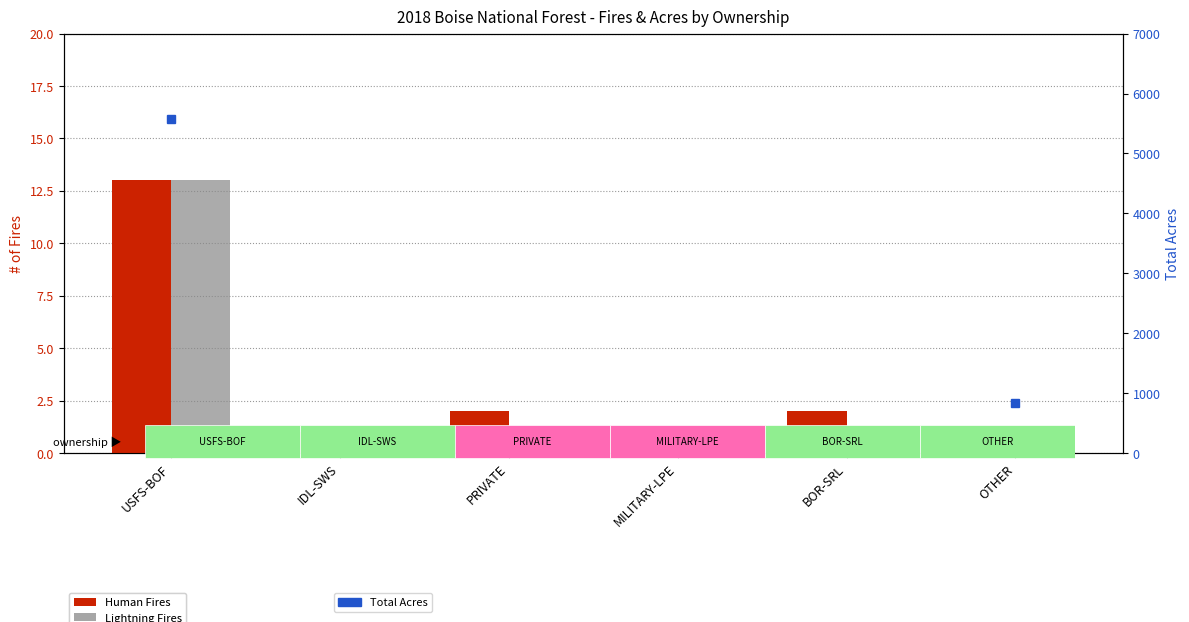

Rank the categories by Lightning Fires value from highest to lowest.

USFS-BOF, IDL-SWS, PRIVATE, MILITARY-LPE, BOR-SRL, OTHER